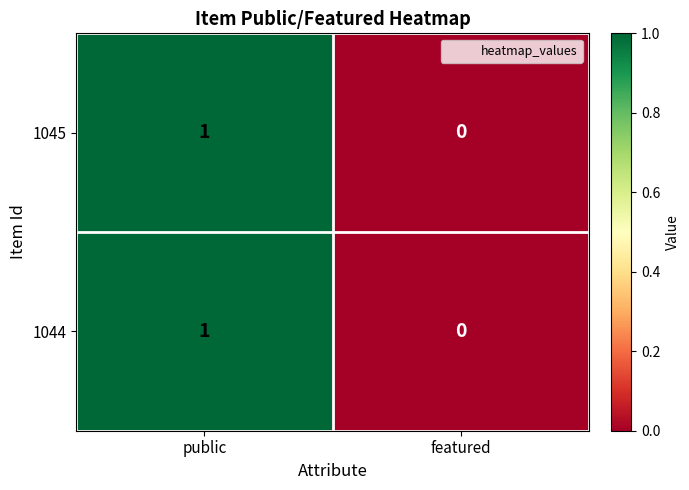

Reading left to right, what are all the values shown in this chart?

1045: public=1	featured=0
1044: public=1	featured=0